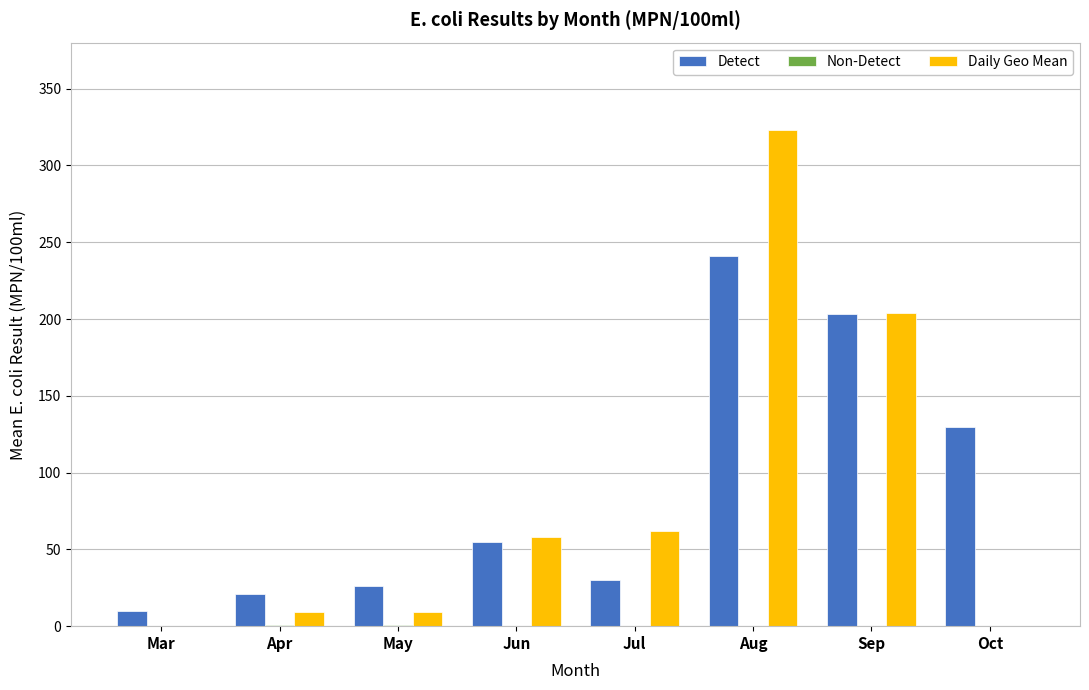

At which label is Daily Geo Mean closest to 161?

Sep